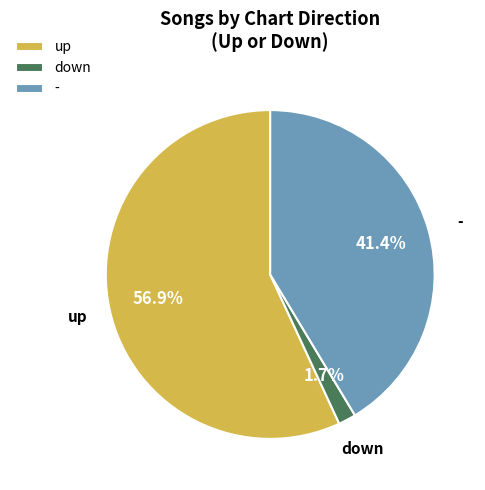

What percentage is the up slice, to the nearest percent?

57%